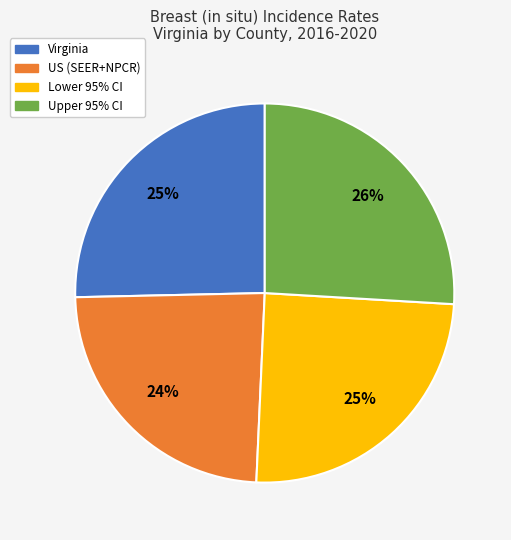

Combined, do Upper 95% CI and Lower 95% CI account for over 50%?

Yes